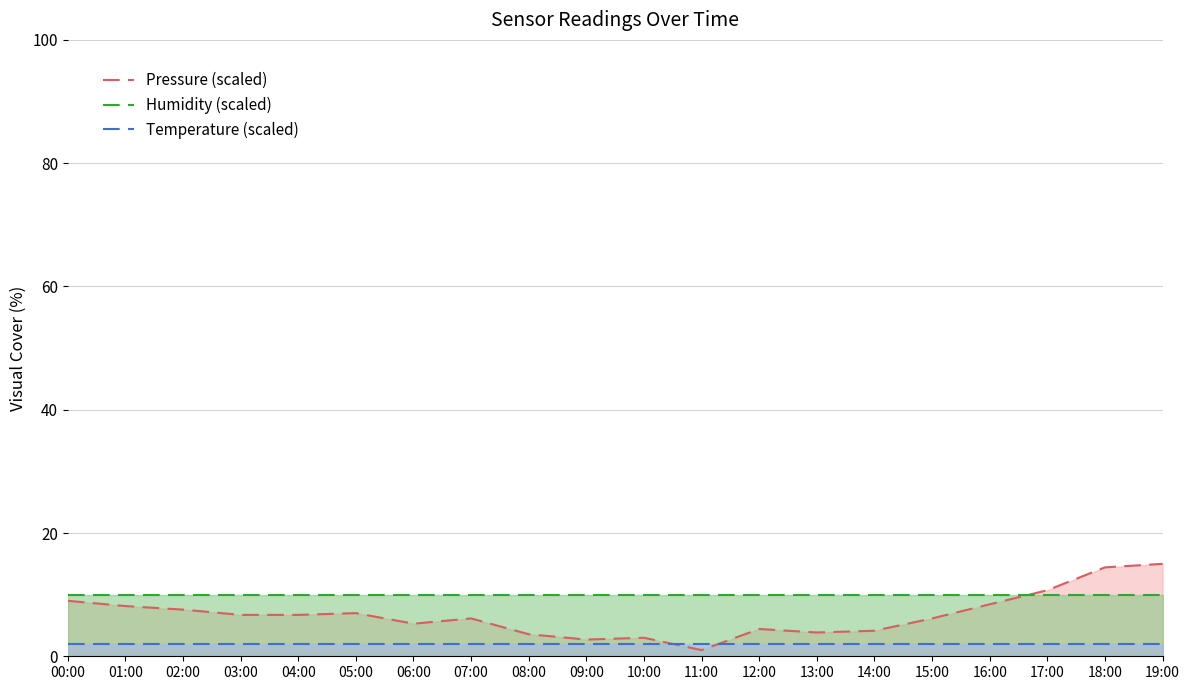

Is it true that Pressure (scaled) equals 12.4 at 01:00?

False